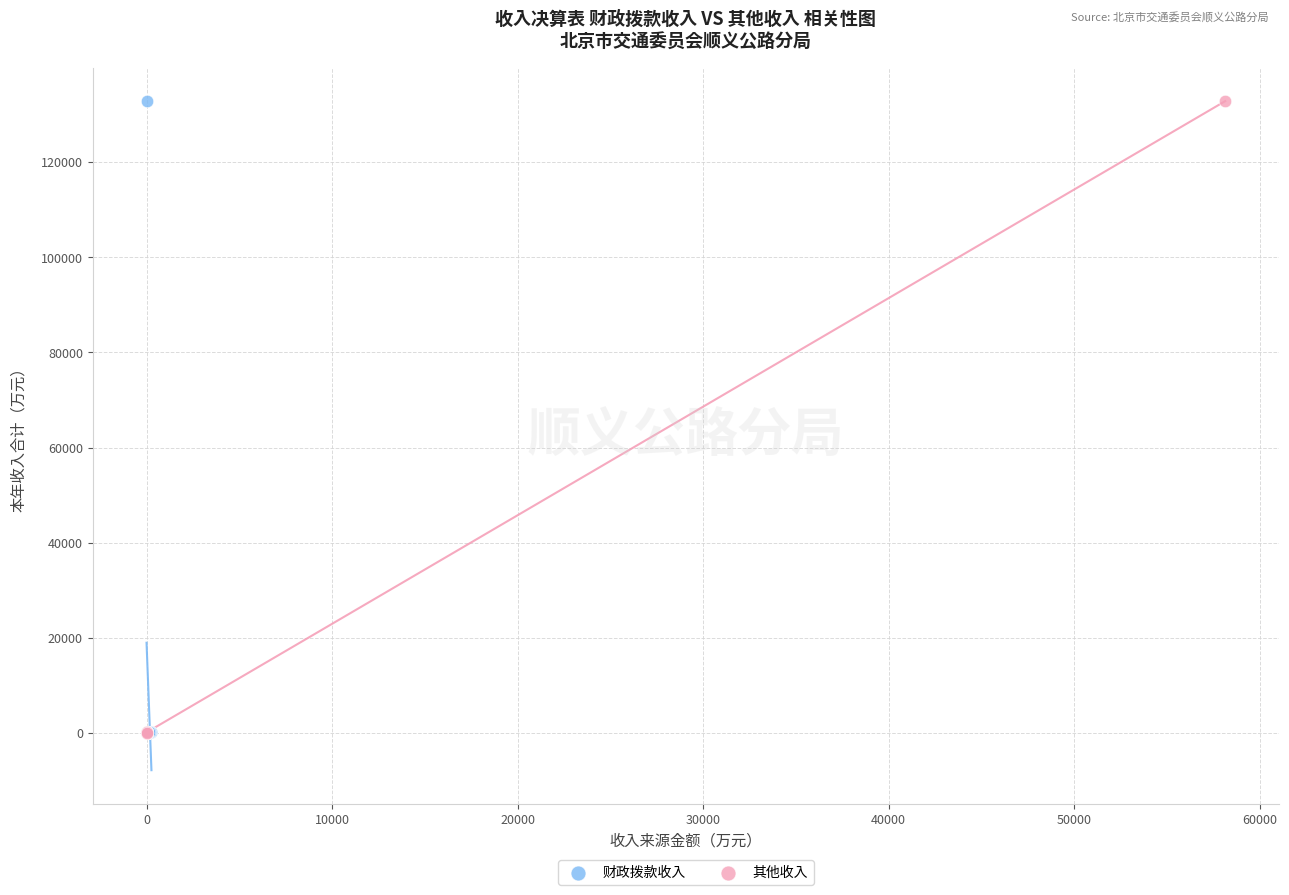

What are all the series names shown in the legend?

财政拨款收入, 其他收入